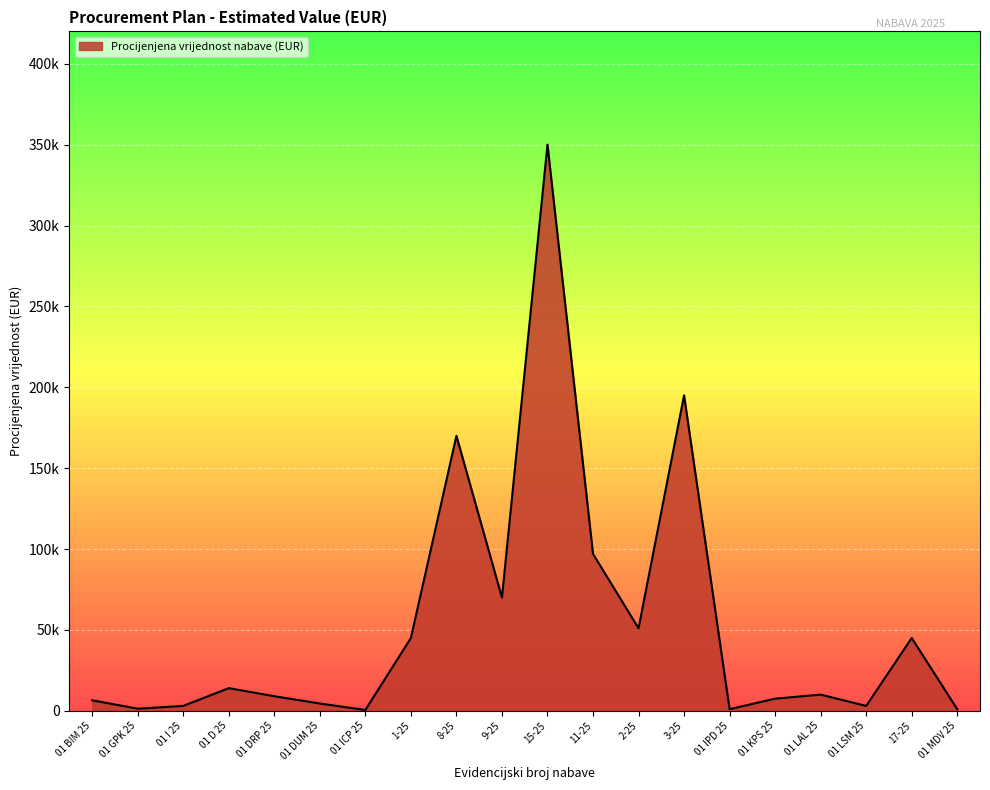

The value at 17-25 is 45000. True or false?

True